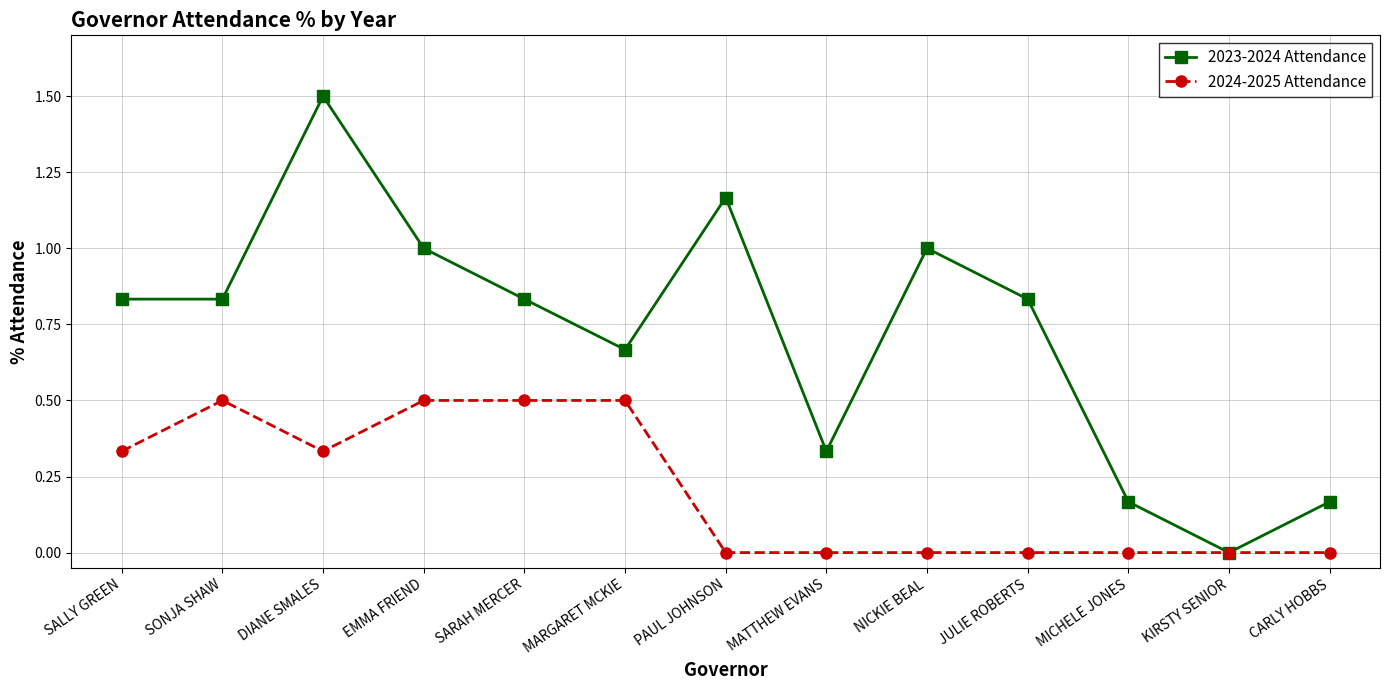

True or false: 2023-2024 Attendance has more than 2 interior local peaks.

True